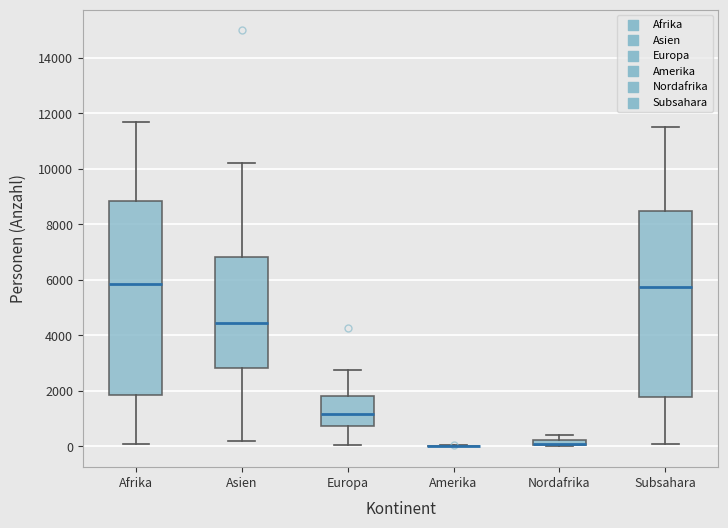

Where is the lower edge of the box for Nordafrika on the y-axis? The values are not printed on the chart, so give them approximately, as read against the axis.

0